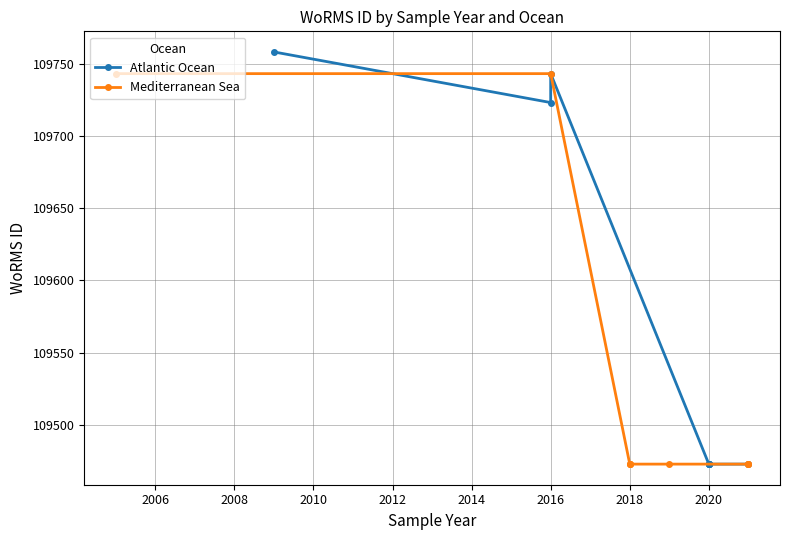

How many lines are shown in the chart?

2